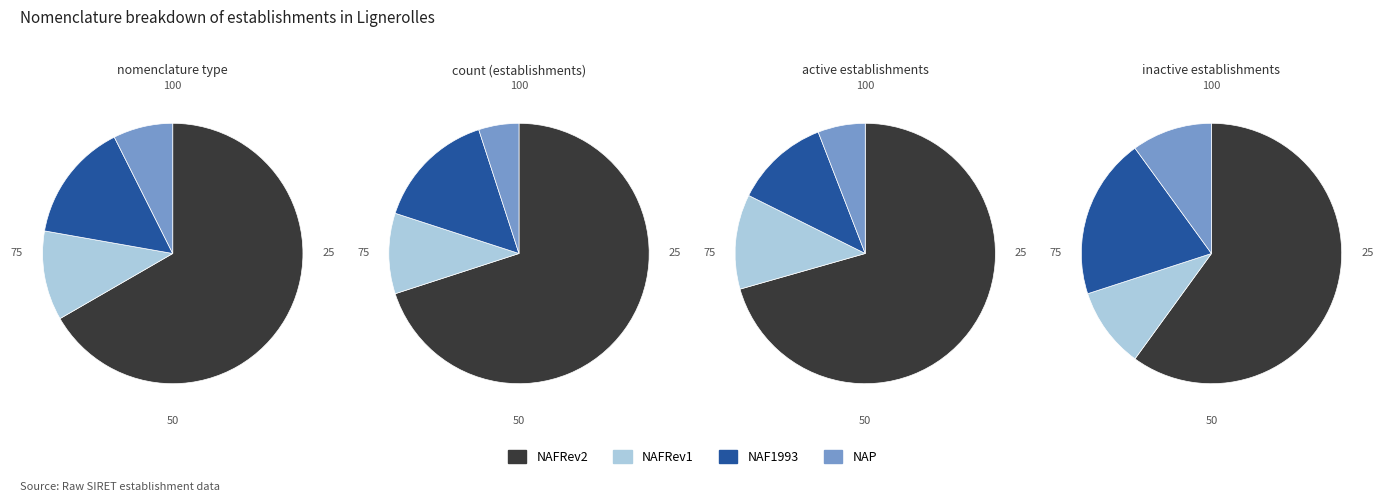

To the nearest percent, what is the difference between the NAF1993 and NAFRev2 slice percentages?

52%